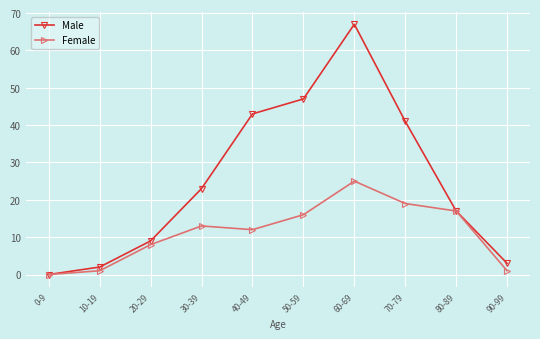

How many lines are shown in the chart?

2